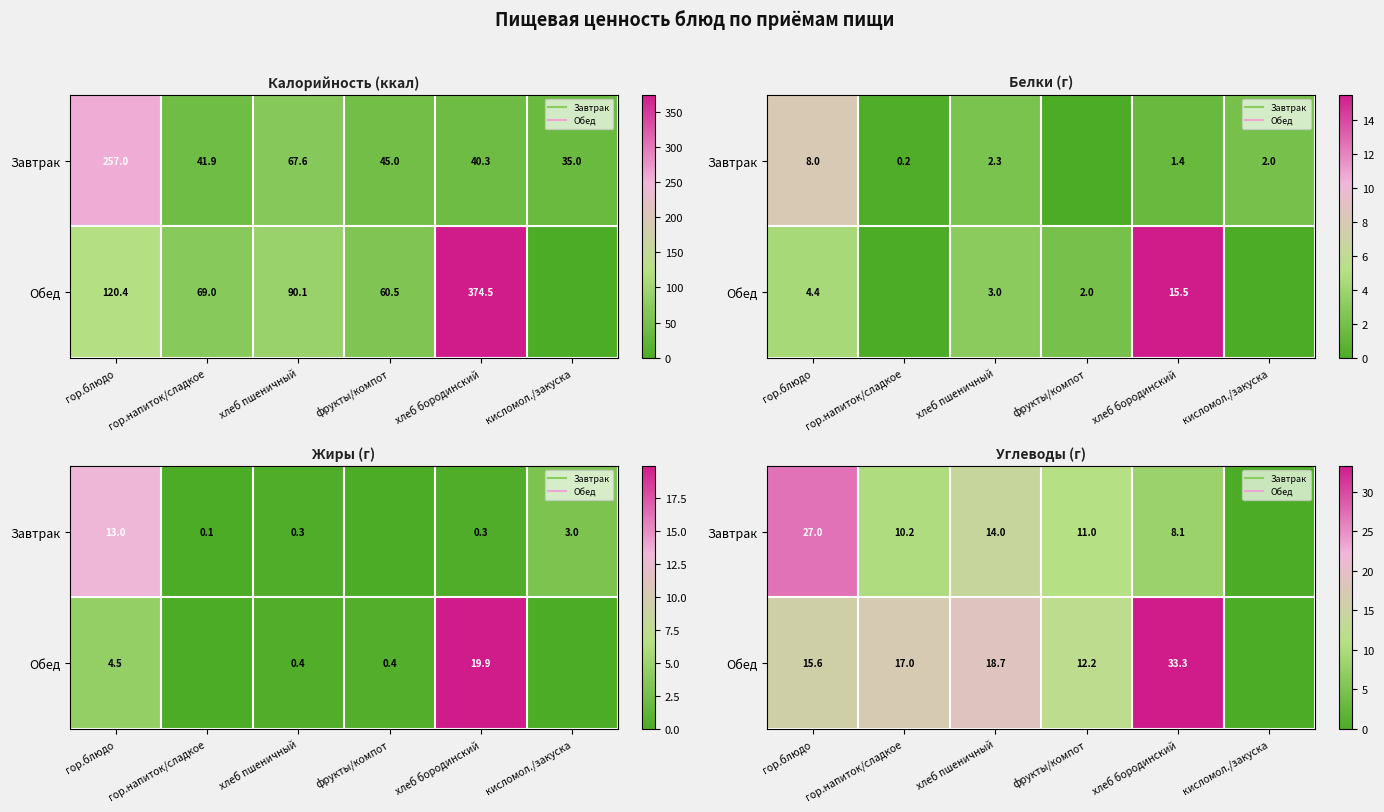

What is the difference between the highest and lowest values at хлеб пшеничный?

4.7